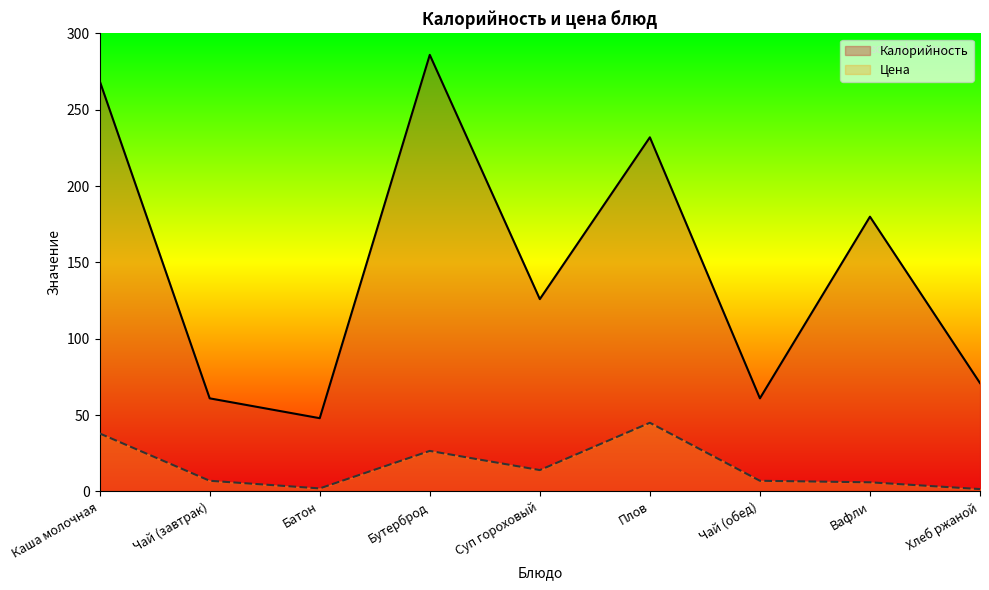

How many categories are shown in the chart?

9